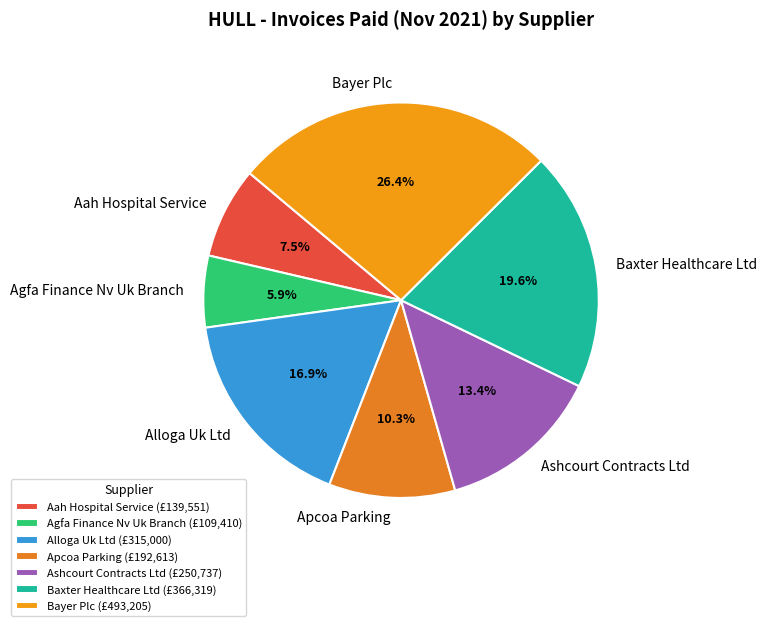

How much of the chart is everything except Bayer Plc?

73.6%